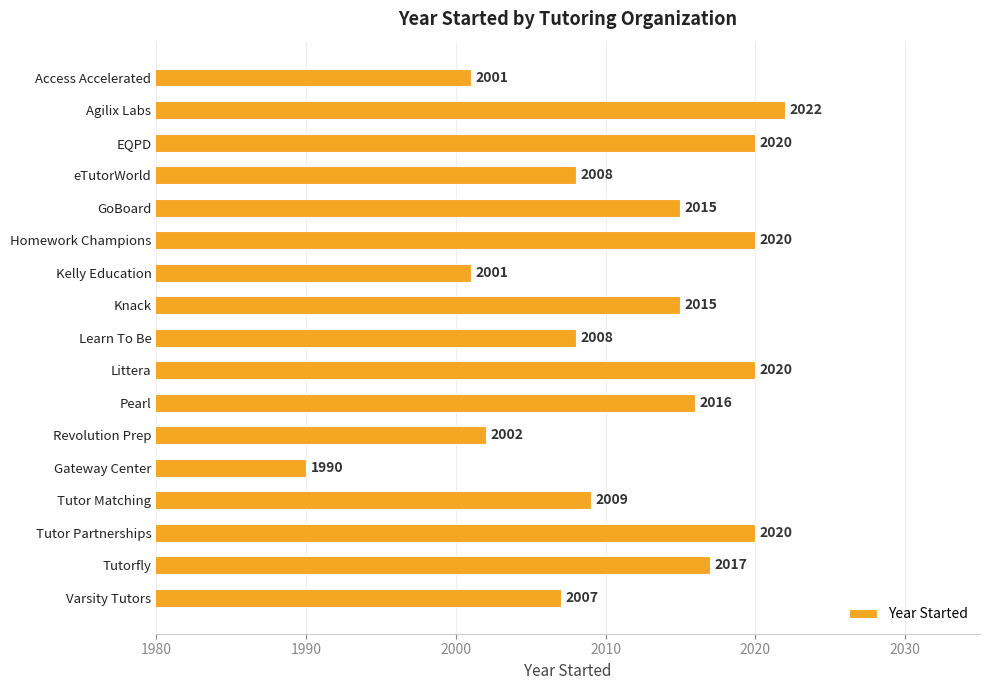

Does the chart contain any negative values?

No